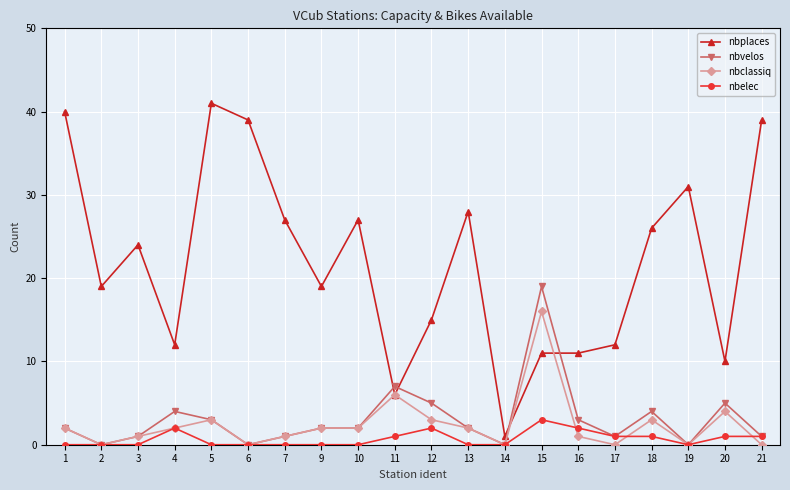

Reading left to right, list all the values displayed in this chart.

nbplaces: 1=40	2=19	3=24	4=12	5=41	6=39	7=27	9=19	10=27	11=6	12=15	13=28	14=1	15=11	16=11	17=12	18=26	19=31	20=10	21=39
nbvelos: 1=2	2=0	3=1	4=4	5=3	6=0	7=1	9=2	10=2	11=7	12=5	13=2	14=0	15=19	16=3	17=1	18=4	19=0	20=5	21=1
nbclassiq: 1=2	2=0	3=1	4=2	5=3	6=0	7=1	9=2	10=2	11=6	12=3	13=2	14=0	15=16	16=1	17=0	18=3	19=0	20=4	21=0
nbelec: 1=0	2=0	3=0	4=2	5=0	6=0	7=0	9=0	10=0	11=1	12=2	13=0	14=0	15=3	16=2	17=1	18=1	19=0	20=1	21=1